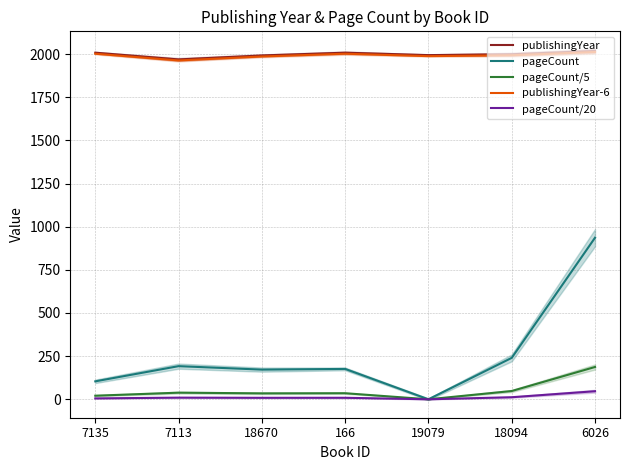

Read the pageCount/20 value at 7113.

9.6